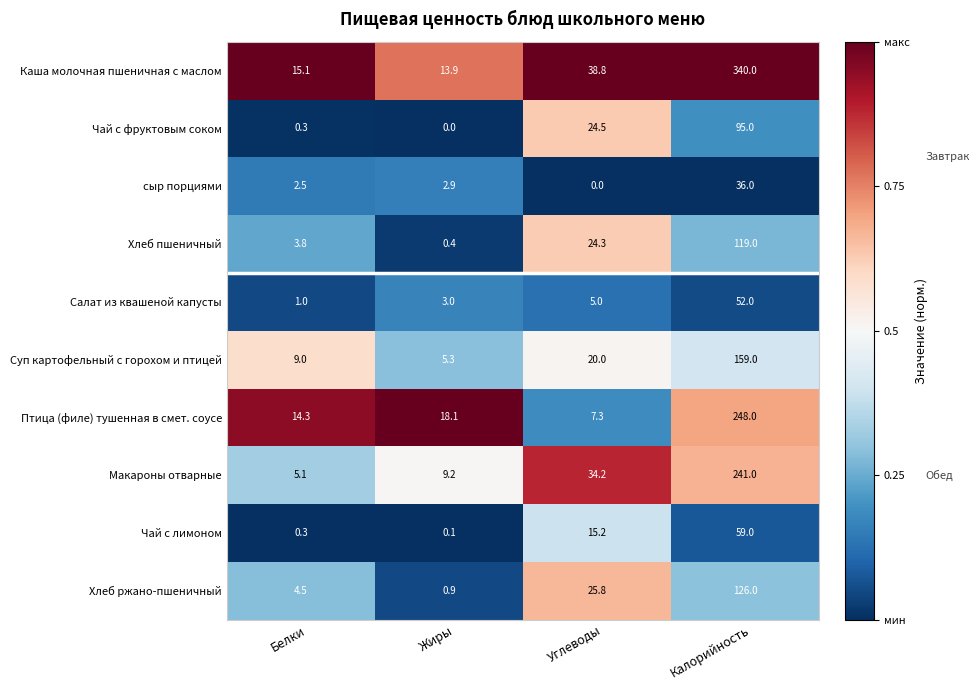

List the series in order of their peak value, lowest first.

сыр порциями, Салат из квашеной капусты, Чай с лимоном, Чай с фруктовым соком, Хлеб пшеничный, Хлеб ржано-пшеничный, Суп картофельный с горохом и птицей, Макароны отварные, Птица (филе) тушенная в смет. соусе, Каша молочная пшеничная с маслом